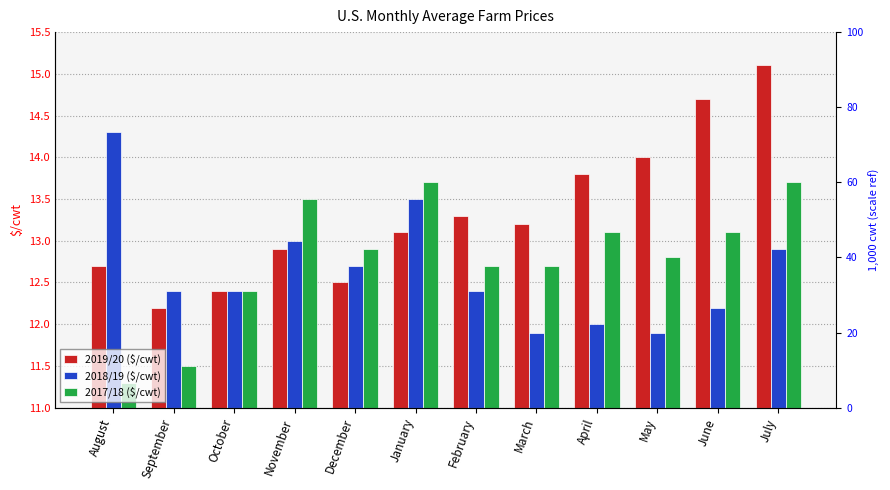

What are all the series names shown in the legend?

2019/20 ($/cwt), 2018/19 ($/cwt), 2017/18 ($/cwt)